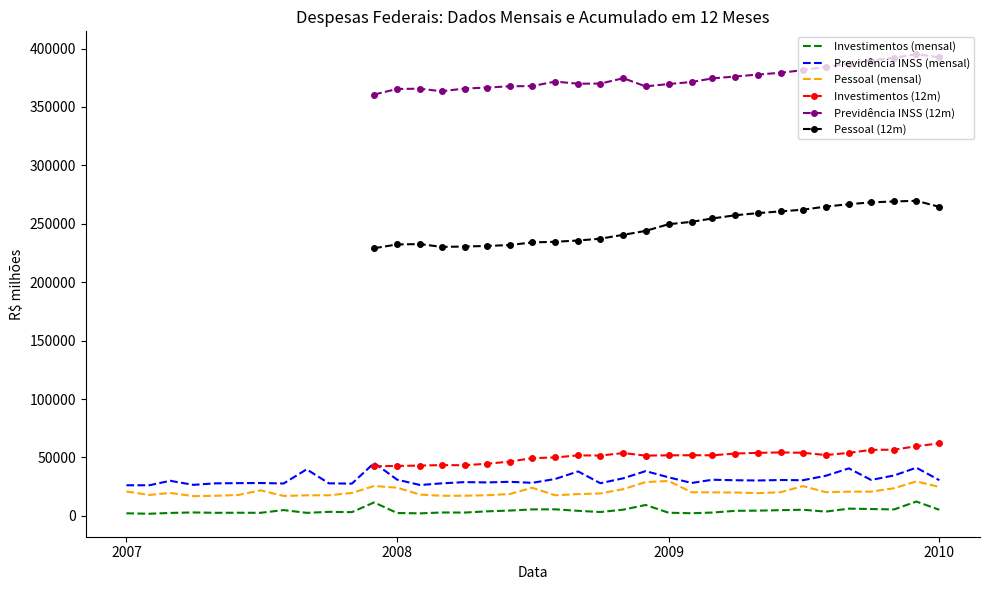

What is the highest value of the Previdência INSS (mensal) series?

45262.5